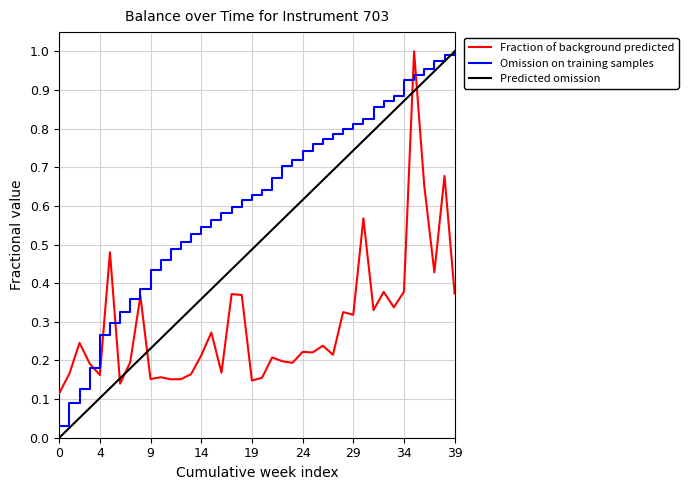

Which series has the largest range (max minus min)?

Predicted omission